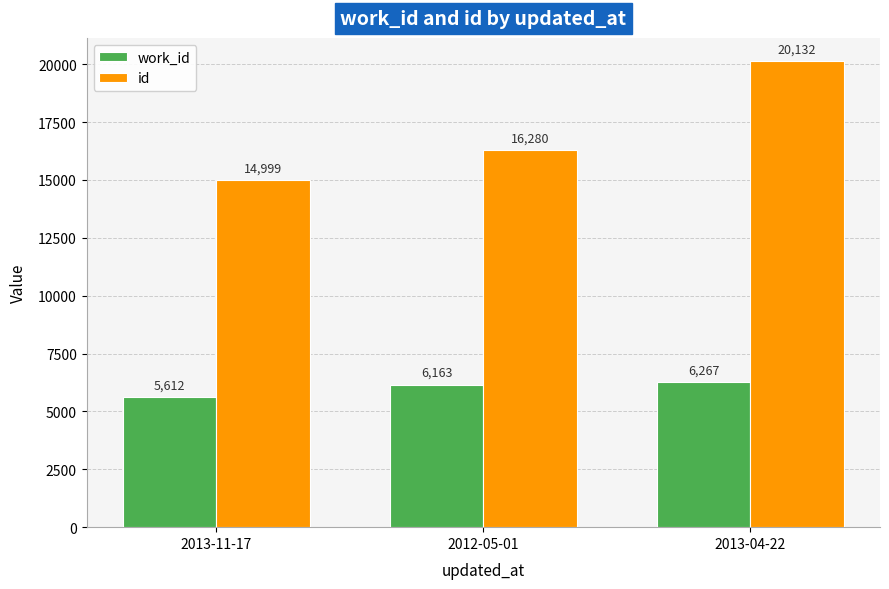

Rank the series by their maximum value, from lowest to highest.

work_id, id